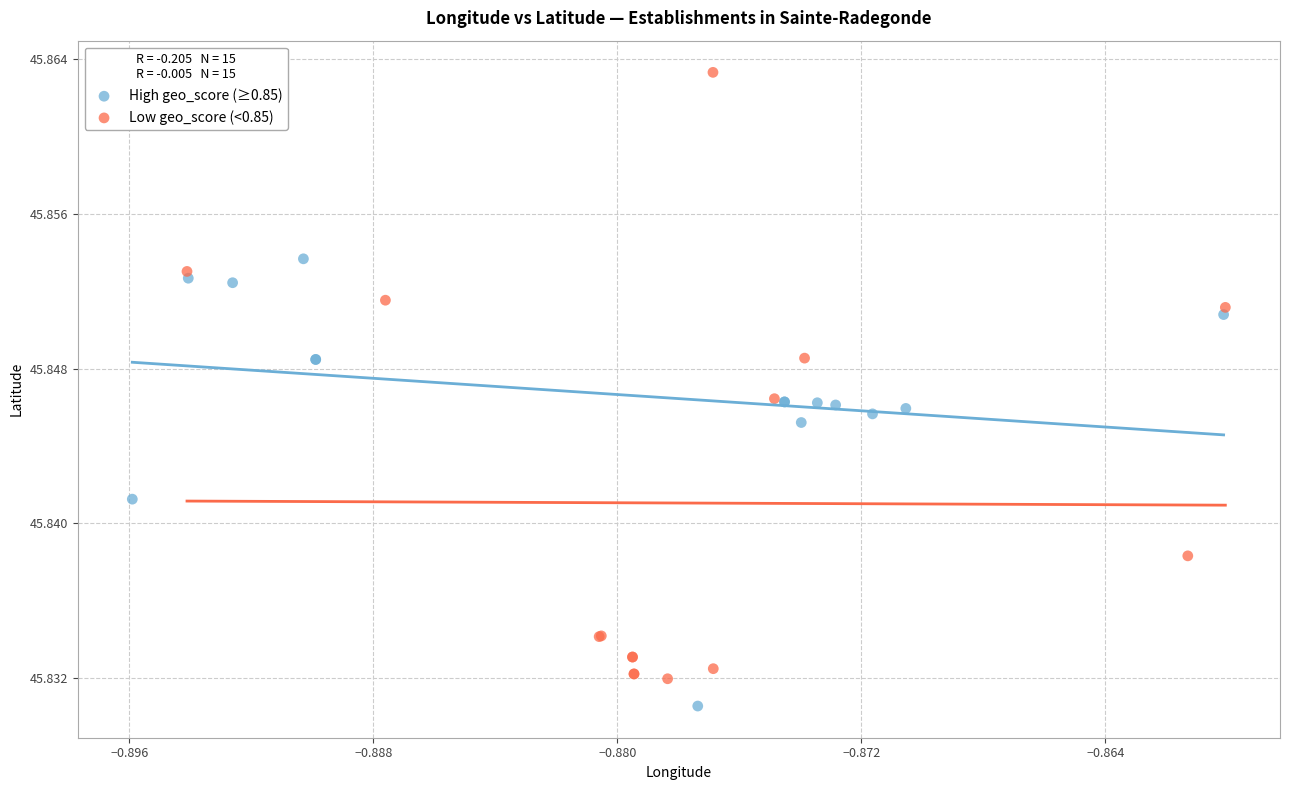

What are all the series names shown in the legend?

High geo_score (≥0.85), Low geo_score (<0.85)